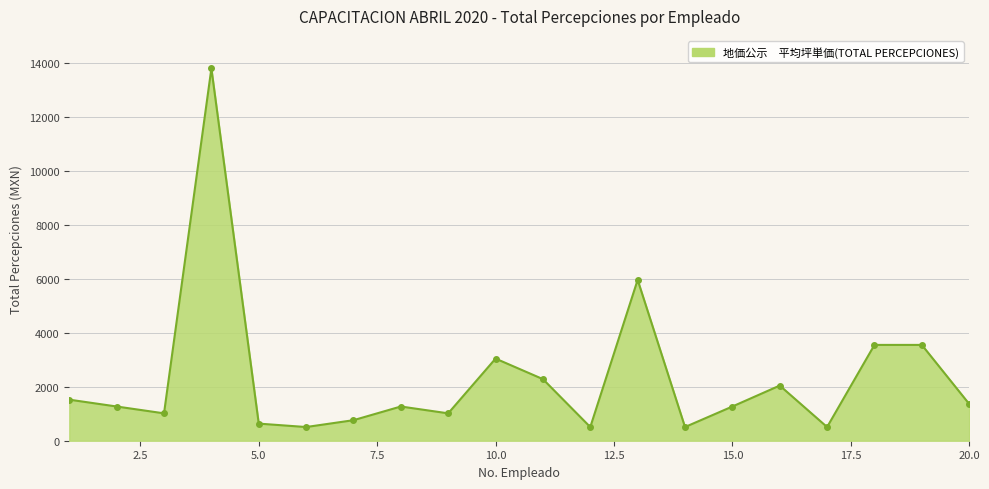

What is the sum of all values?

46362.6